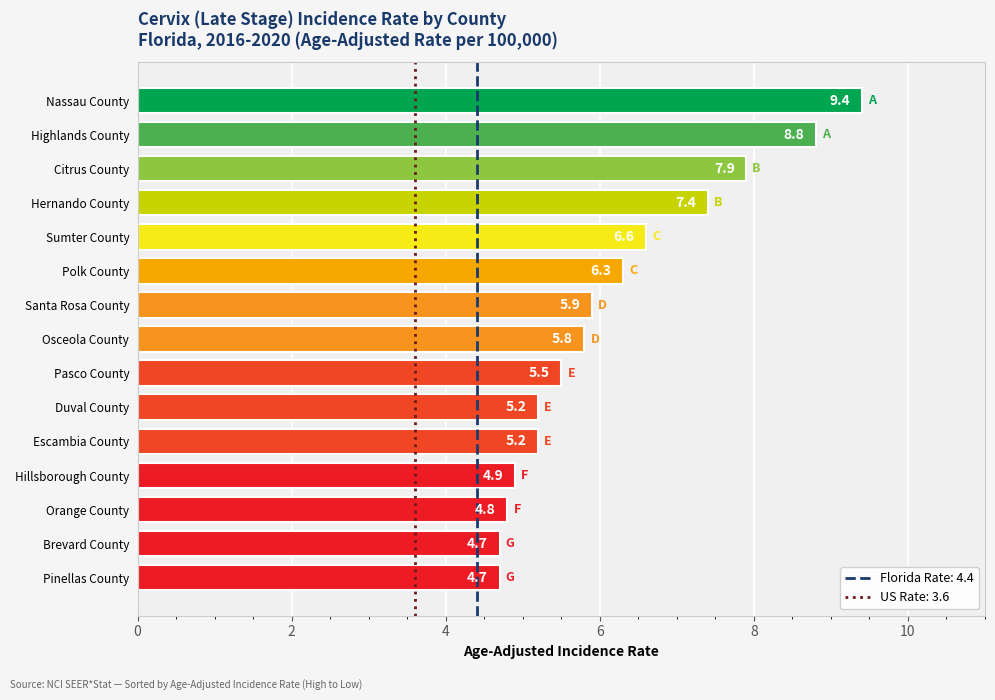

Are the bars grouped side by side (vs. stacked)?

No